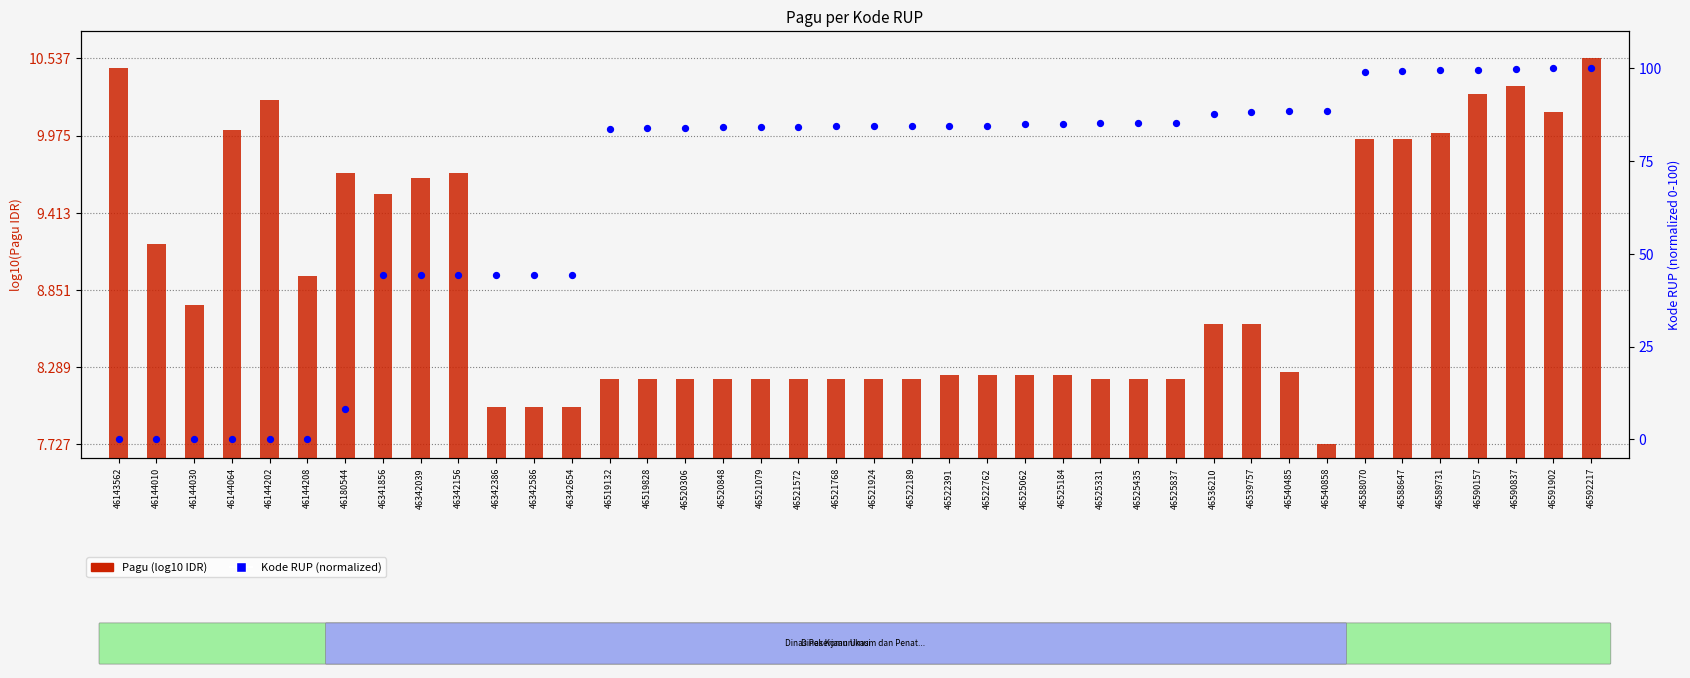

What is the total value across all series at 46520848?

92.3